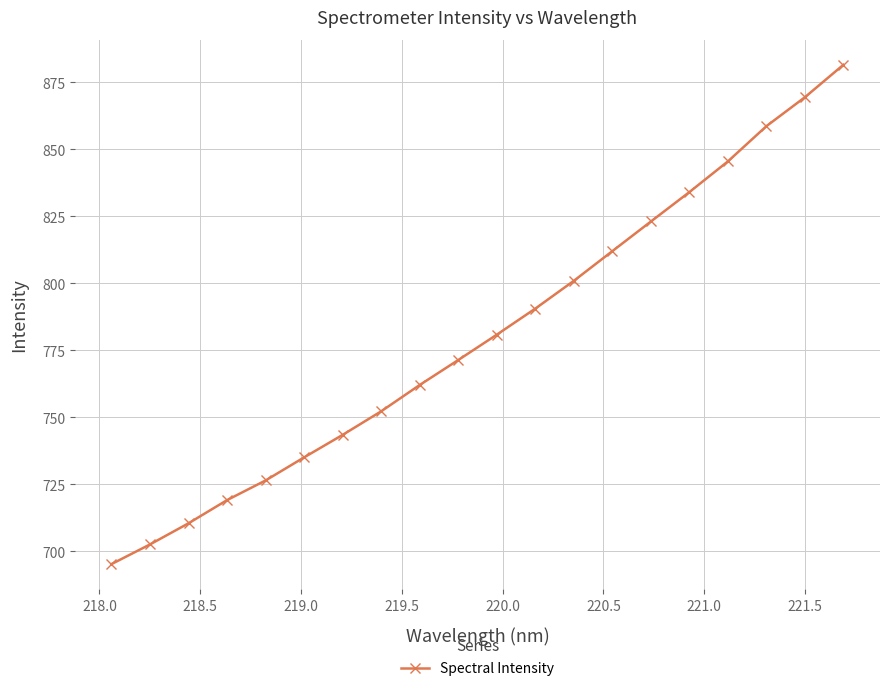

What is the difference between the second highest and minimum values?

174.2